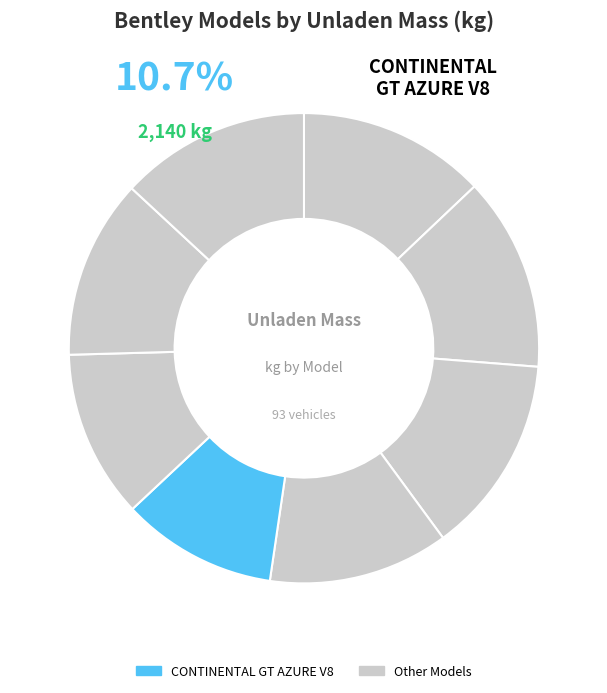

How many segments does this pie chart have?

8